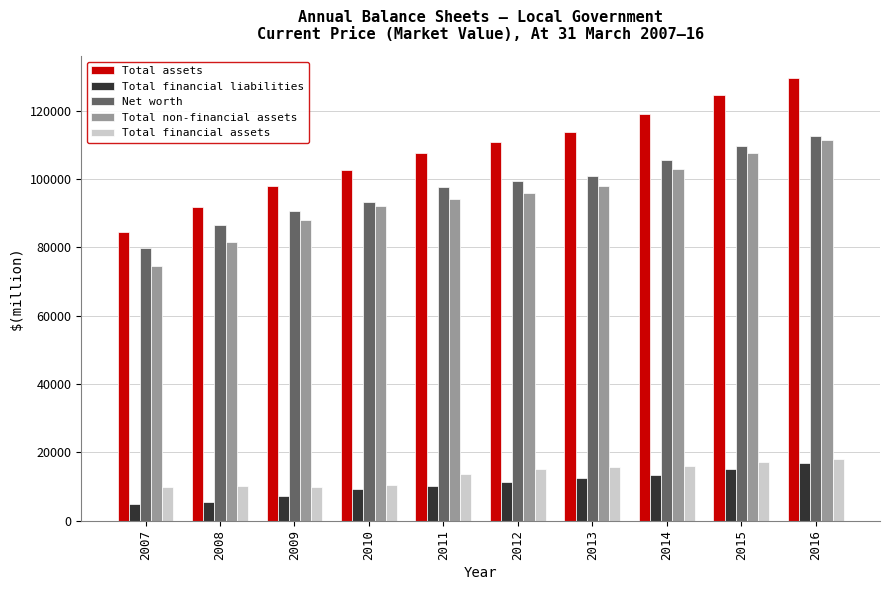

Rank the series at 2009 from lowest to highest value.

Total financial liabilities, Total financial assets, Total non-financial assets, Net worth, Total assets